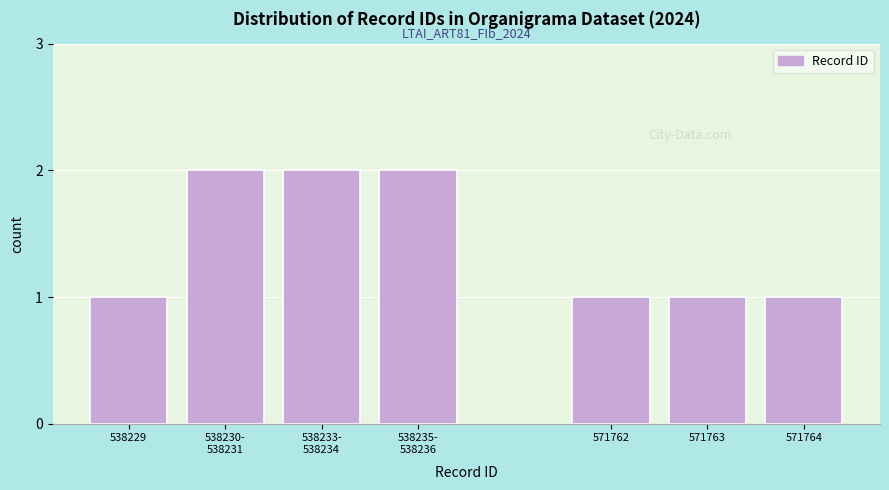

Reading right to left, list all the values displayed in this chart.

1	1	1	2	2	2	1